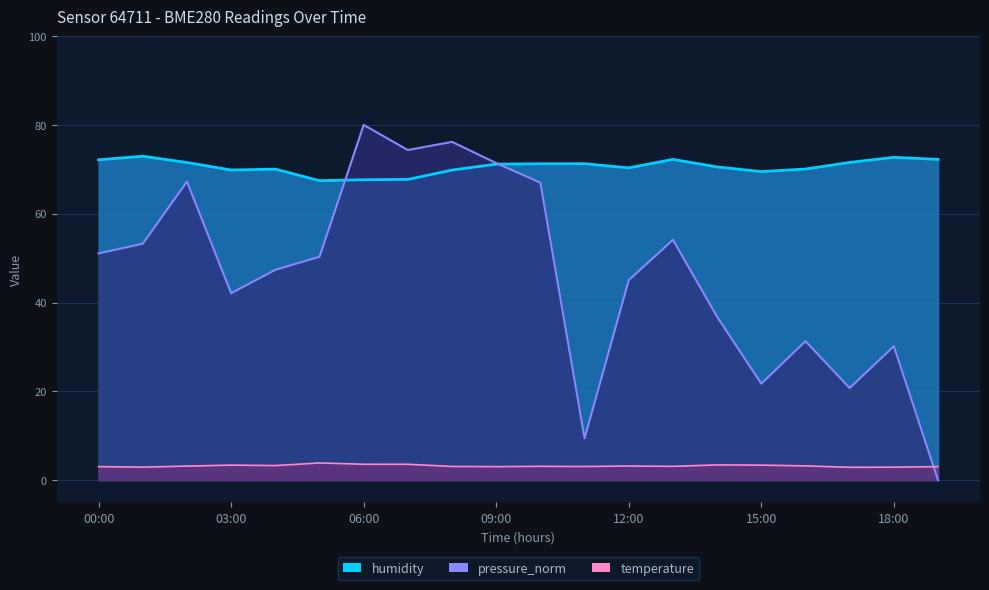

What is the total value across all series at 02:00?

141.9